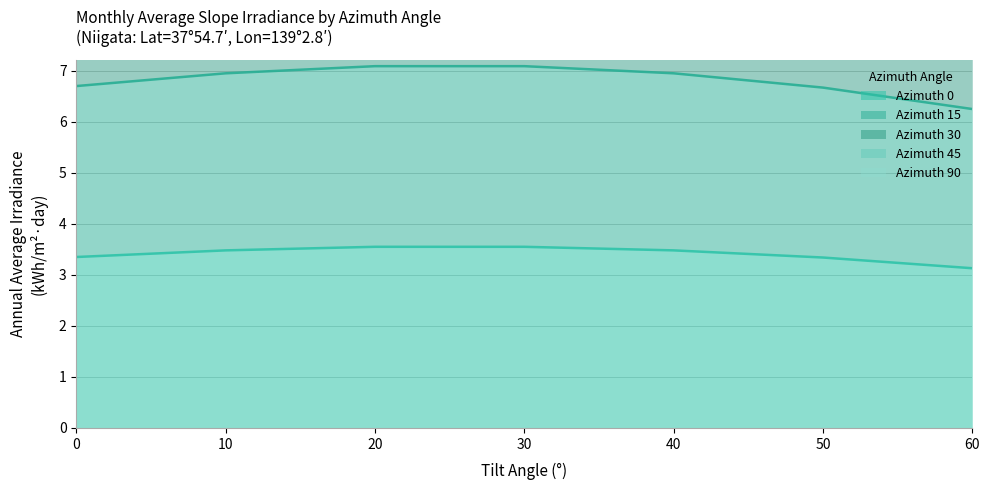

True or false: Azimuth 15 and Azimuth 0 intersect in this chart.

False